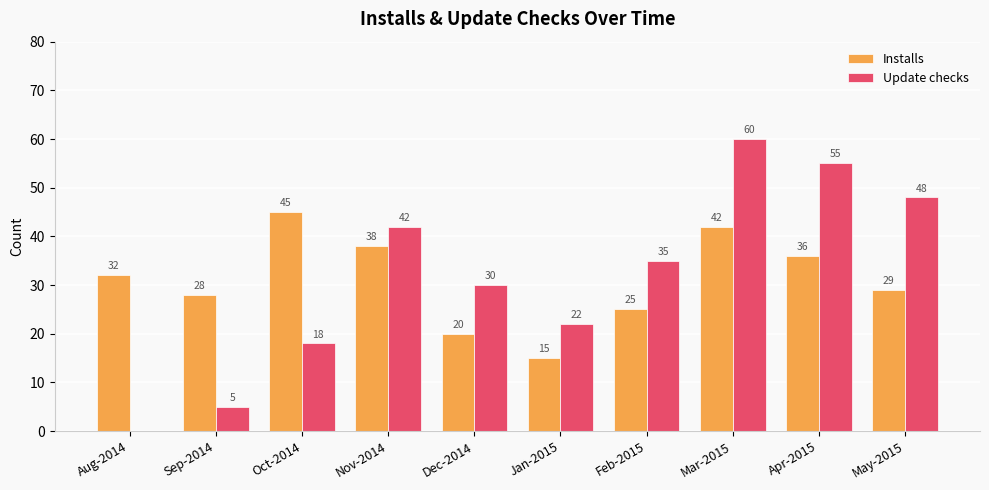

What is the sum of all Installs values?

310